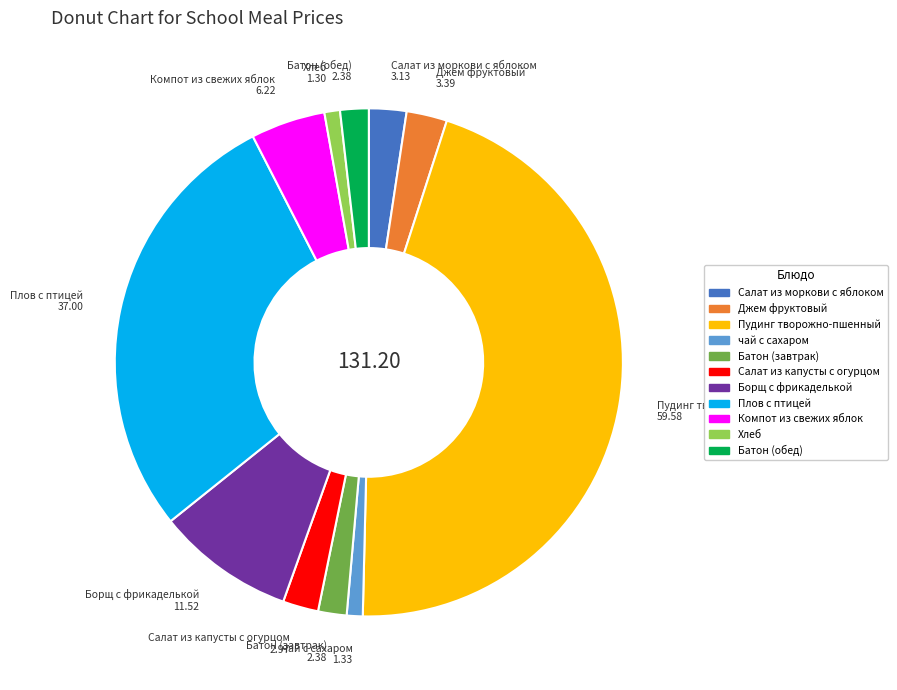

The Компот из свежих яблок slice represents 16% of the pie. True or false?

False